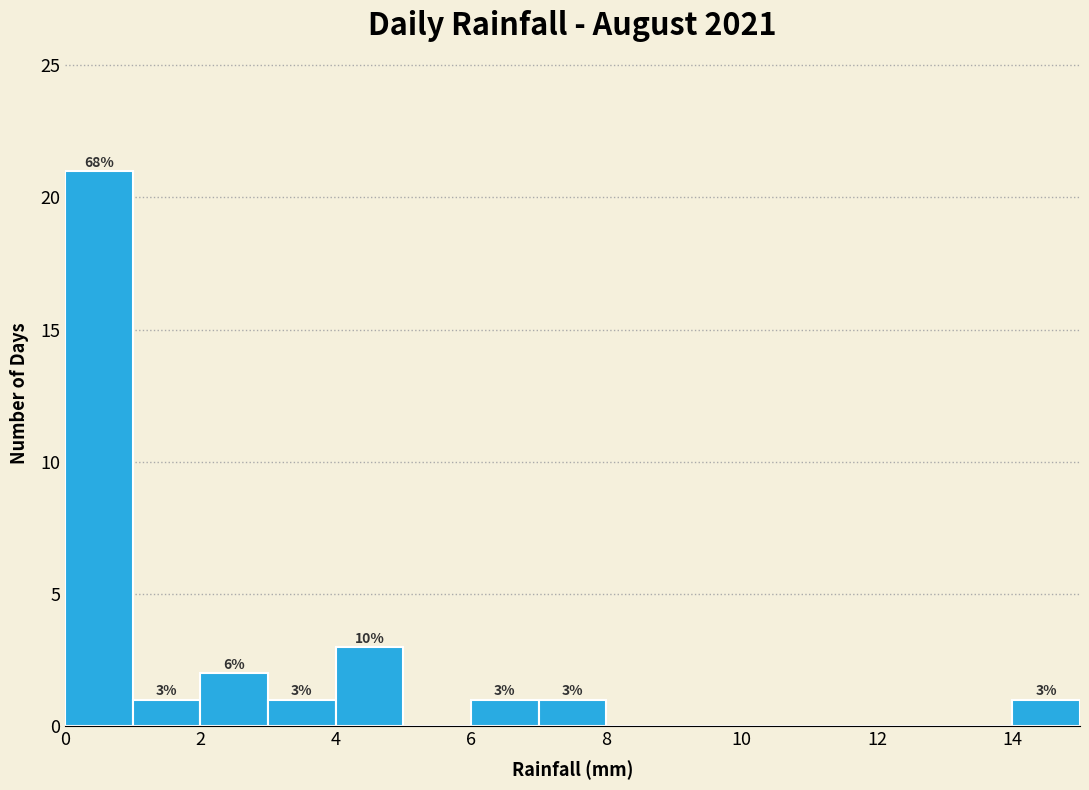

Which range on the x-axis has the tallest bar?

0 to 1